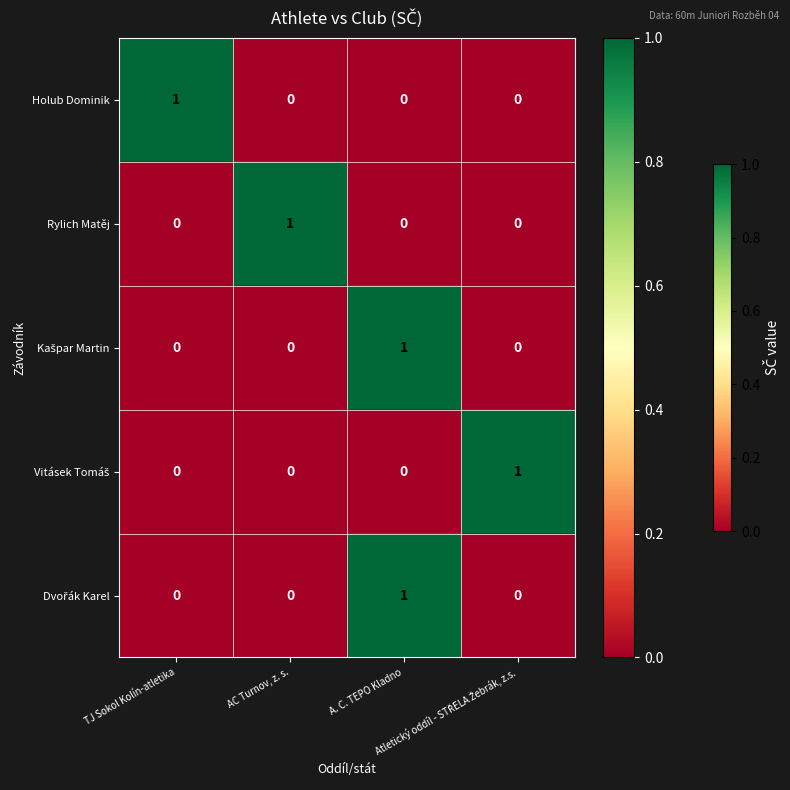

At how many categories does at least one series exceed 0?

4